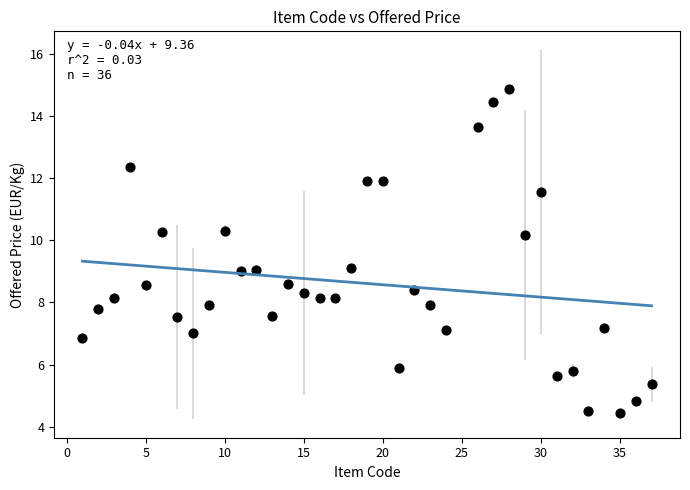

What is the range of X values (max minus min)?

36.0